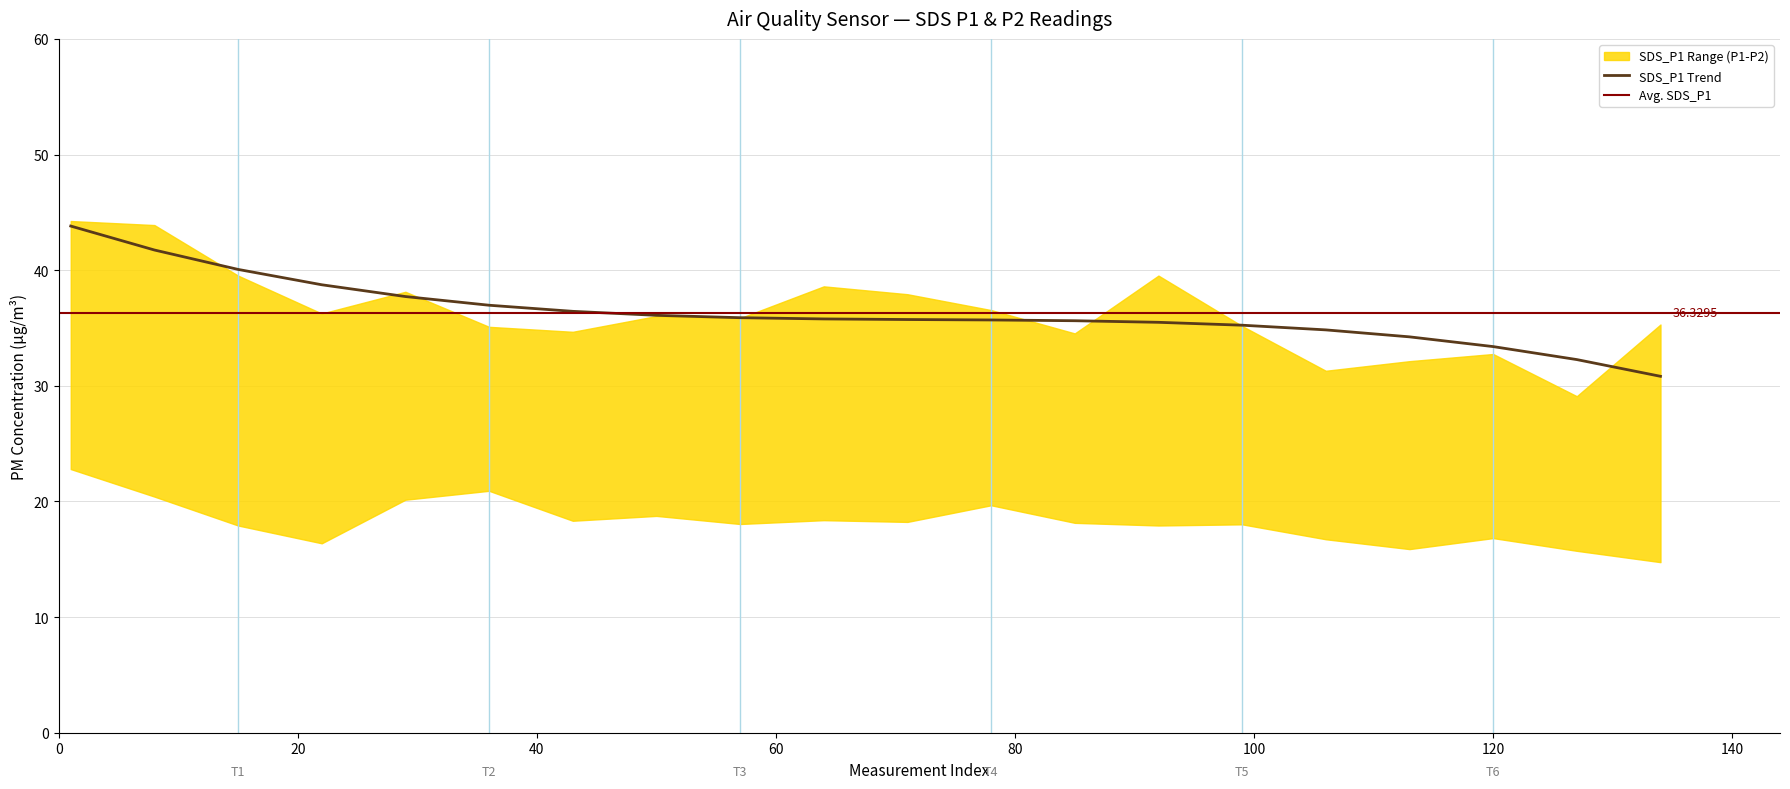

True or false: SDS_P2 has more than 1 points higher than both neighbors.

True